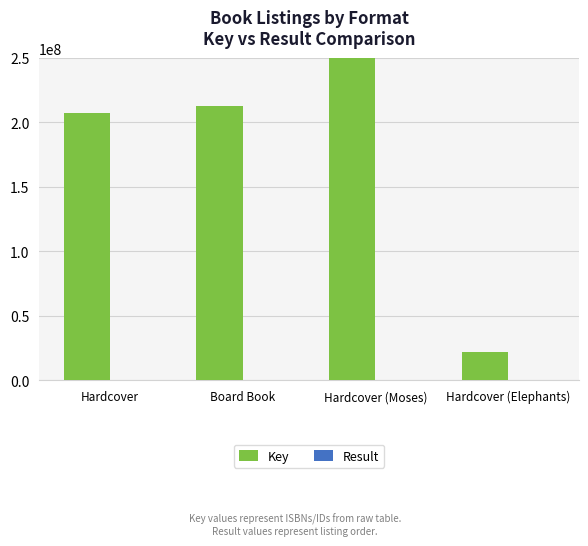

What is the label of the 2nd bar from the right?

Hardcover (Moses)